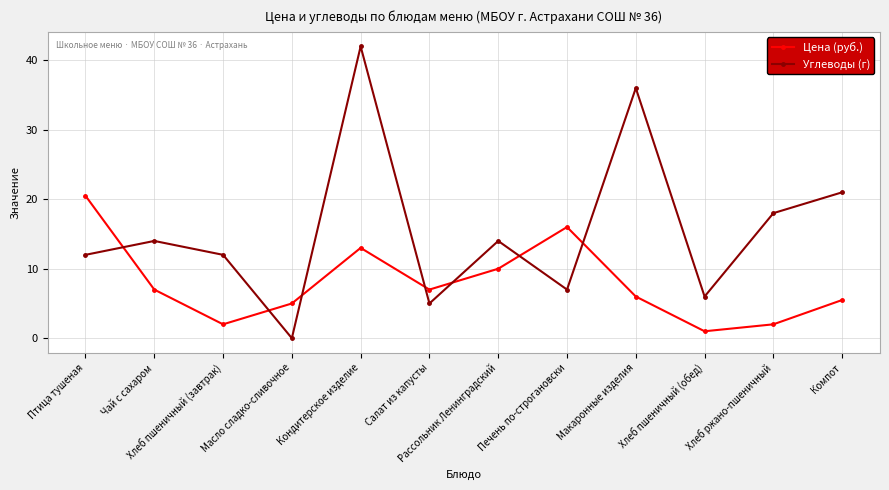

At which category does Углеводы (г) reach its first local valley?

Масло сладко-сливочное